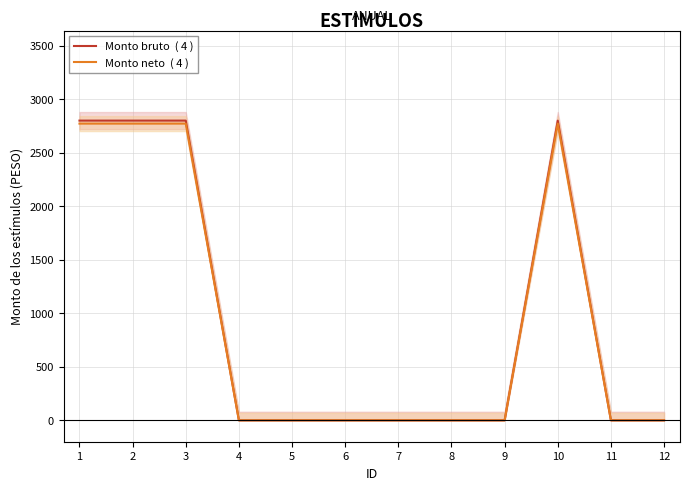

Which series has the largest range (max minus min)?

Monto bruto  ( 4 )